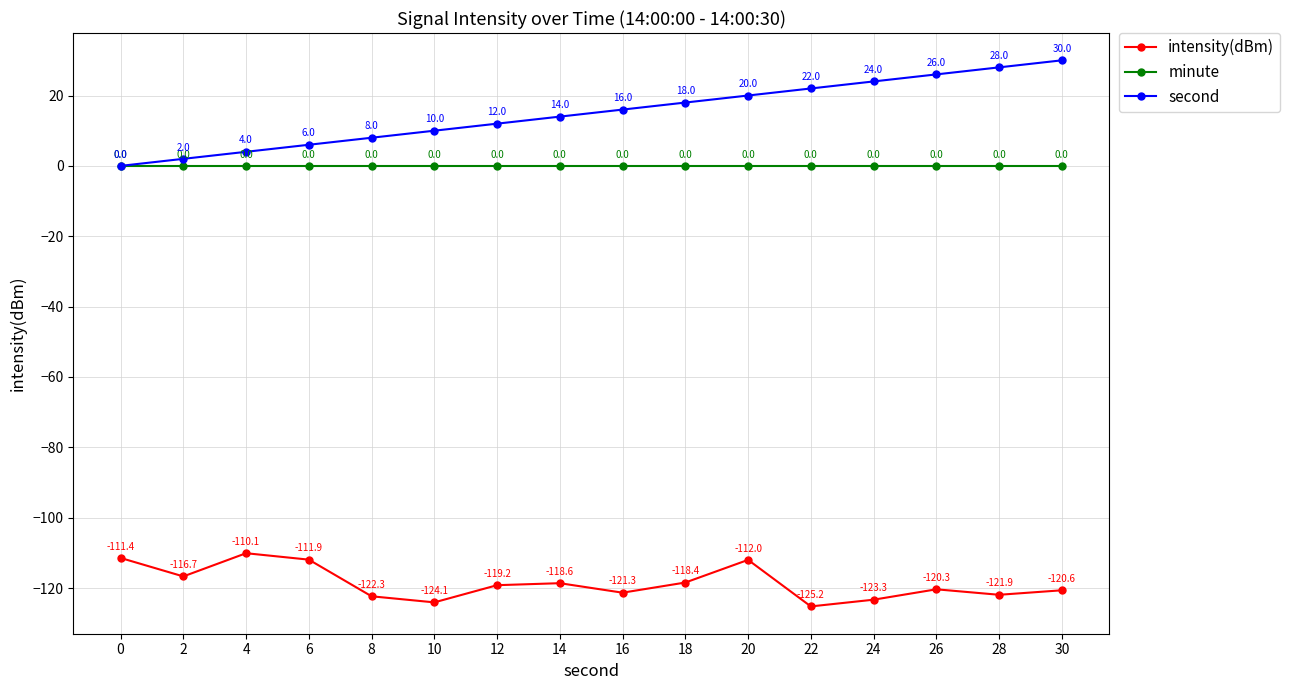

Rank the series at 22 from highest to lowest value.

second, minute, intensity(dBm)